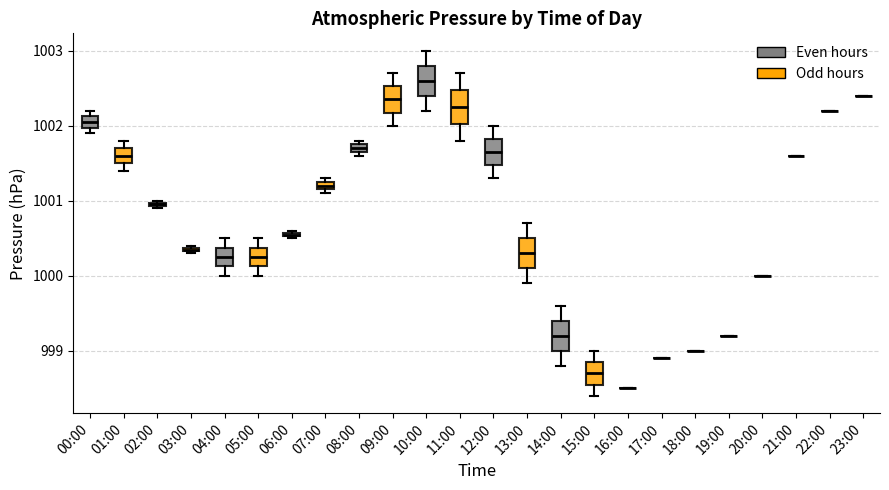

Where is the lower edge of the box for 07:00 on the y-axis? The values are not printed on the chart, so give them approximately, as read against the axis.

1001.2